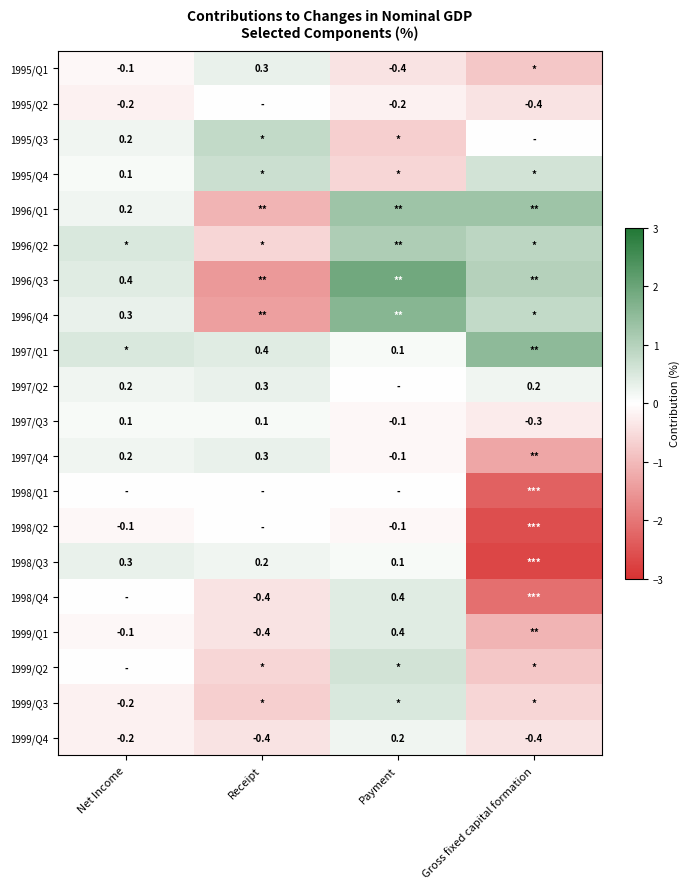

The 1996/Q3 series shows 0.4 at Net Income. True or false?

True